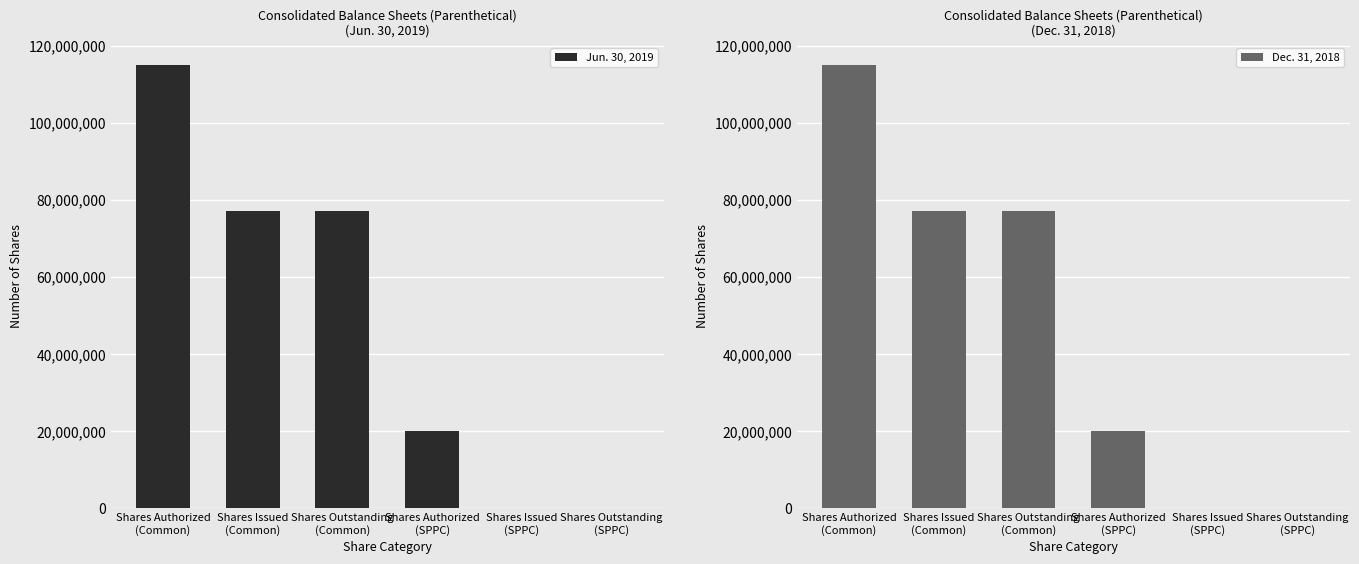

How many categories are shown in the chart?

6